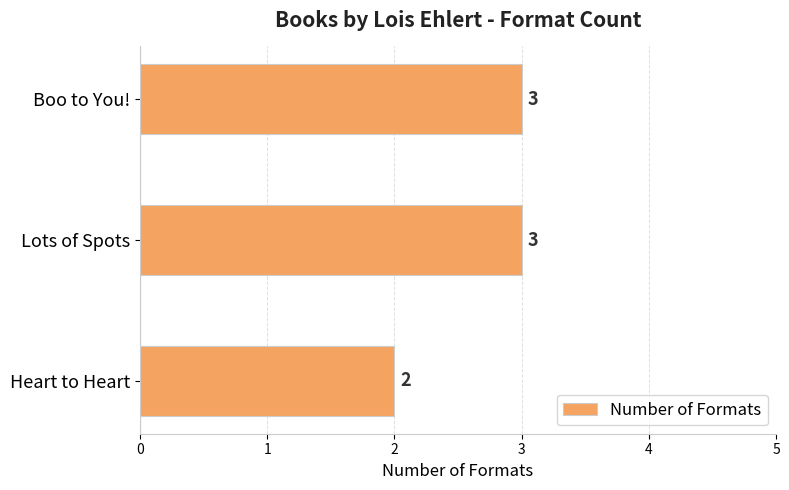

What is the change in value from Heart to Heart to Boo to You!?

+1